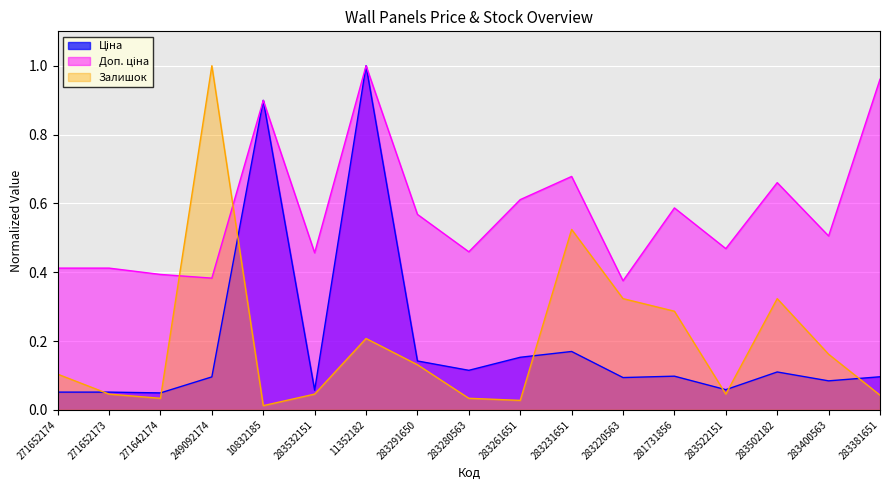

How many distinct data groups are displayed?

3